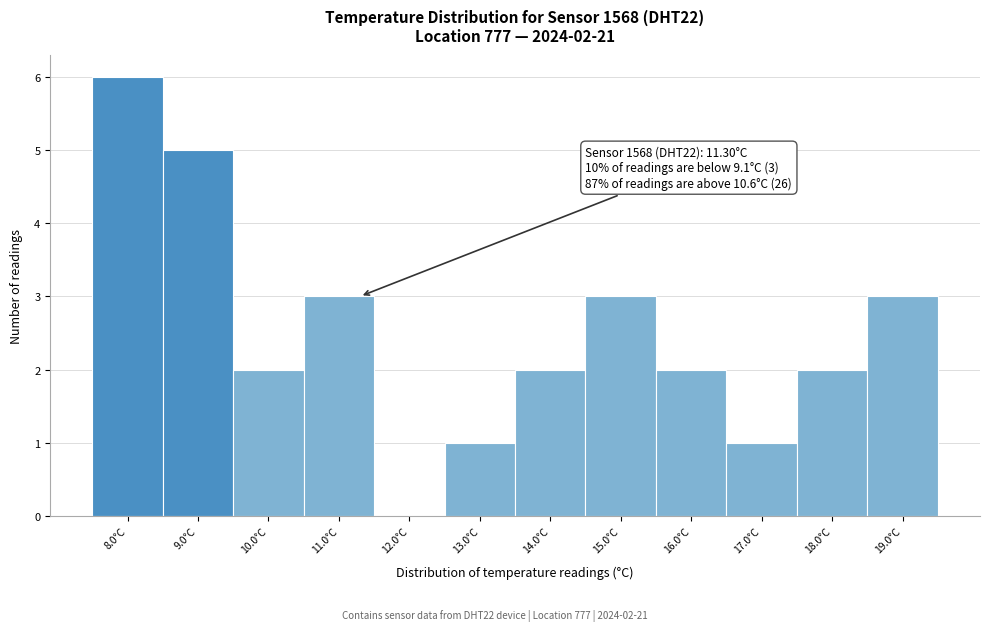

Over which range of the x-axis is the bar tallest?

7.5 to 8.5